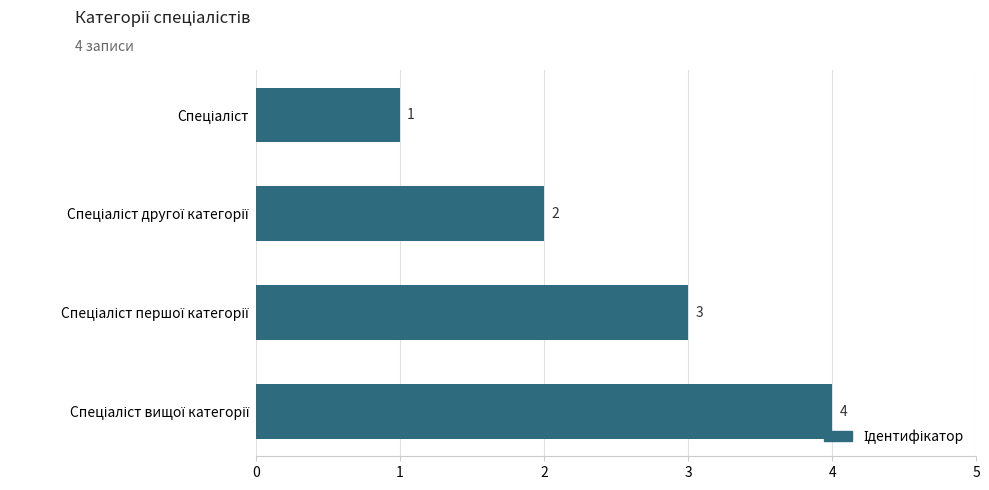

Are the bars grouped side by side (vs. stacked)?

No